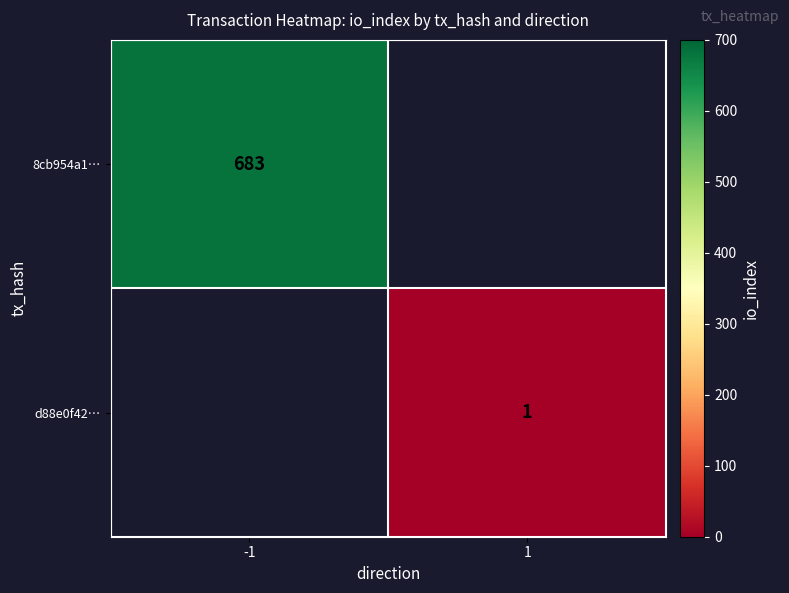

True or false: d88e0f42… has a value of 2 at 1.

False